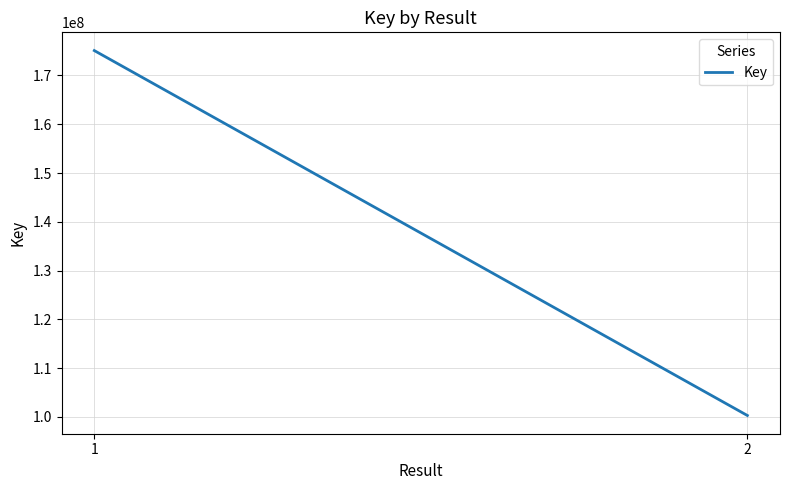

Rank the categories by value from highest to lowest.

1, 2